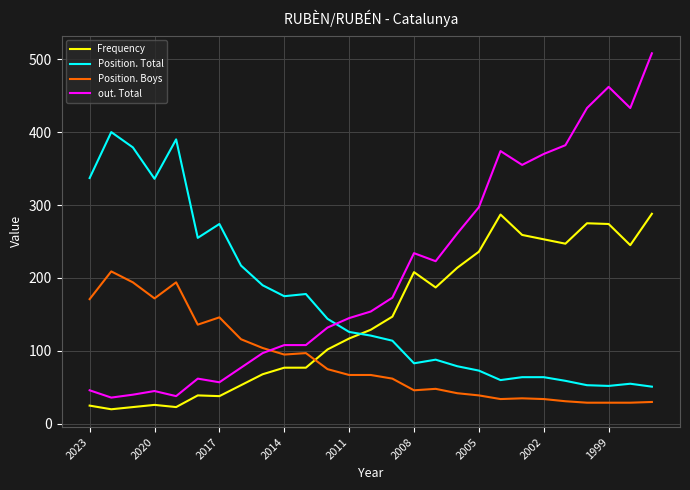

What is the highest value of the Position. Total series?

400